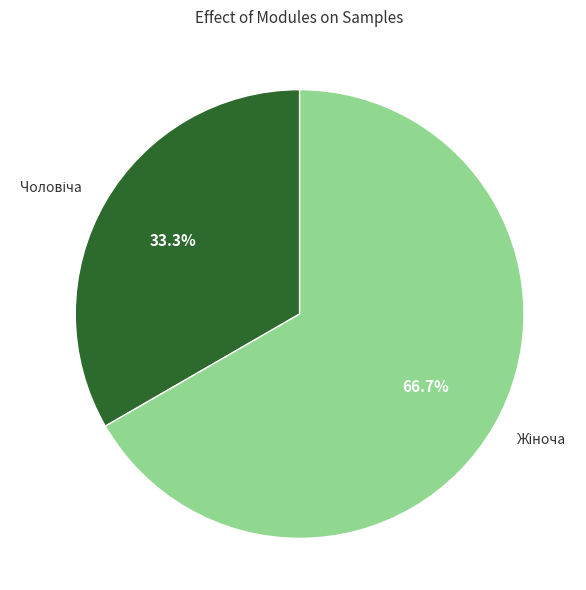

Is there any slice that represents more than half of the pie?

Yes